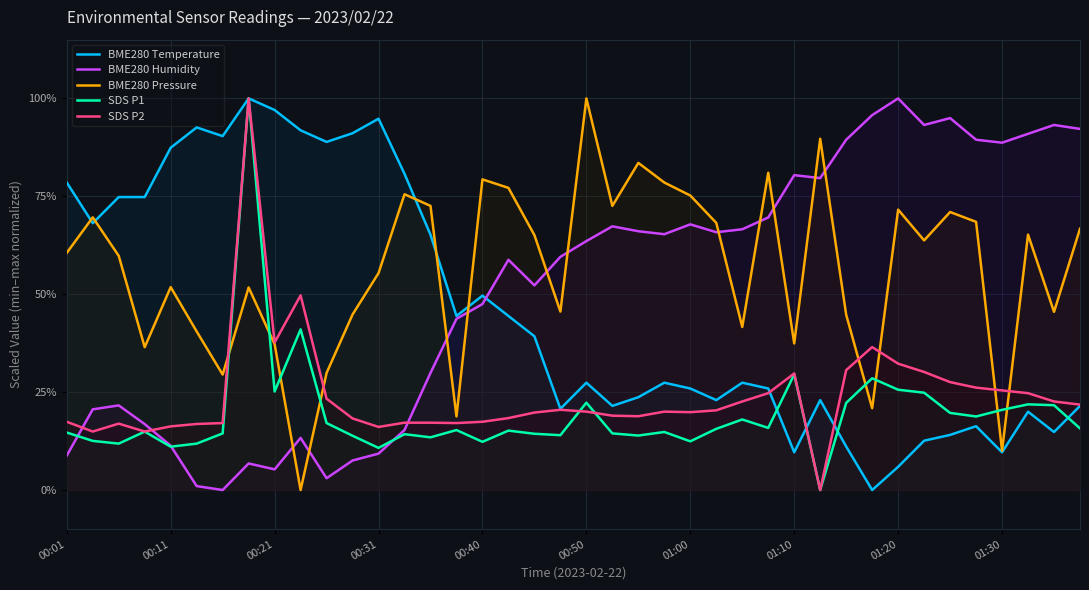

Which category has the highest value in the BME280 Pressure series?

00:50